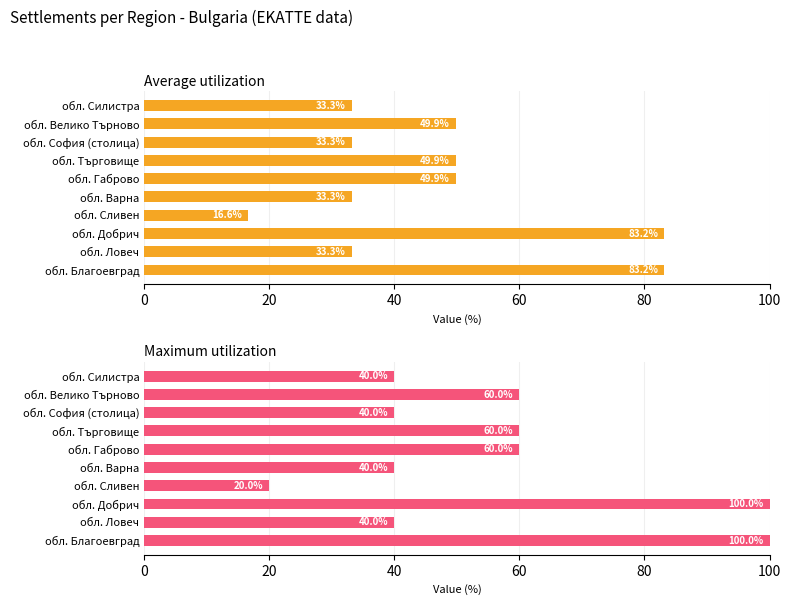

What is the sum of all Average utilization values?

465.6